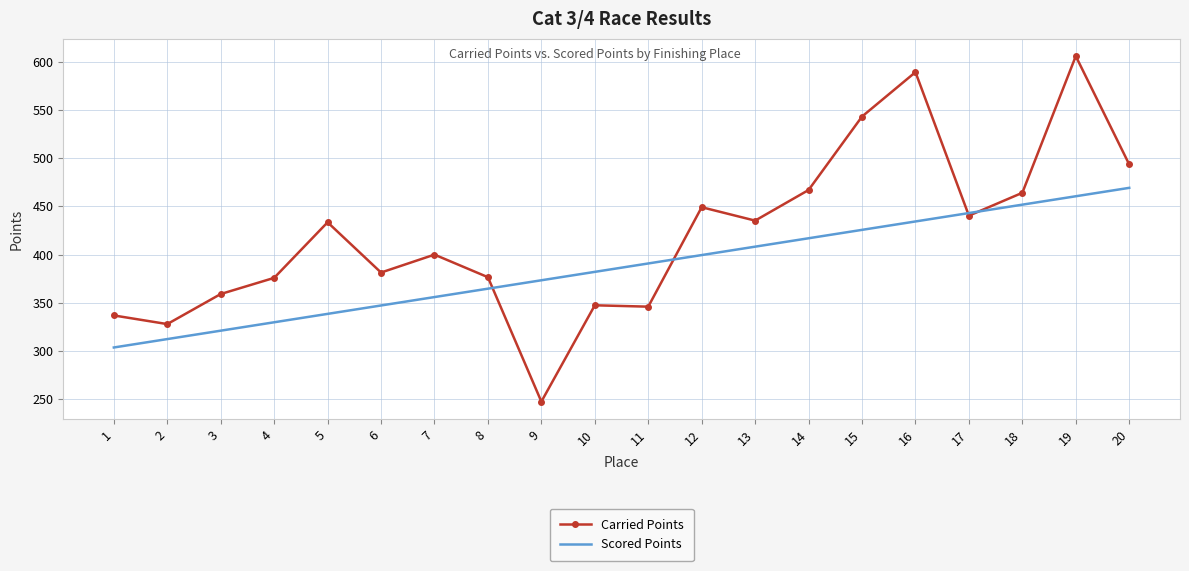

Between 12 and 16, which series saw the biggest shift?

Carried Points